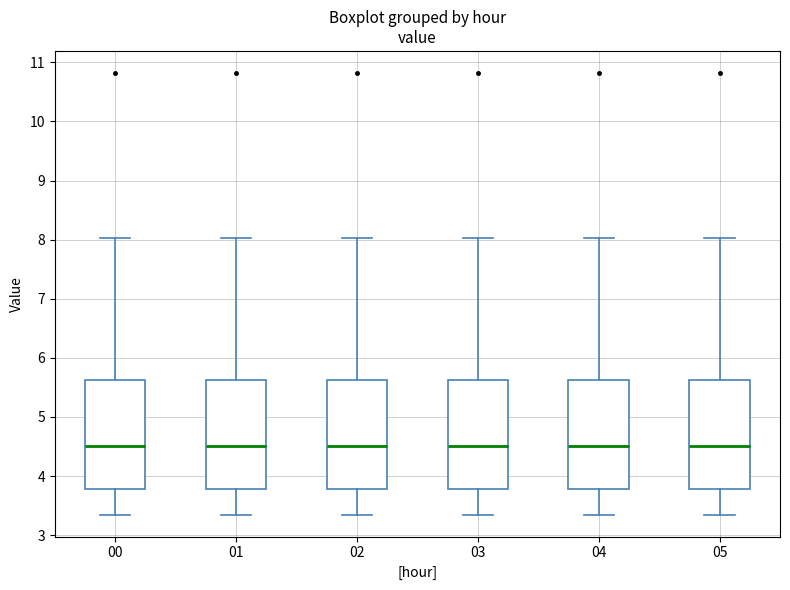

Reading left to right, transcribe this box plot: for each box, give where its median line is, the range the box spans, and where its two whiskers end, as read against the y-axis. The values are not printed on the chart, so give them approximately, as read against the axis.

00: median 4.5, box 3.8 to 5.6, whiskers 3.4 to 8.0
01: median 4.5, box 3.8 to 5.6, whiskers 3.4 to 8.0
02: median 4.5, box 3.8 to 5.6, whiskers 3.4 to 8.0
03: median 4.5, box 3.8 to 5.6, whiskers 3.4 to 8.0
04: median 4.5, box 3.8 to 5.6, whiskers 3.4 to 8.0
05: median 4.5, box 3.8 to 5.6, whiskers 3.4 to 8.0